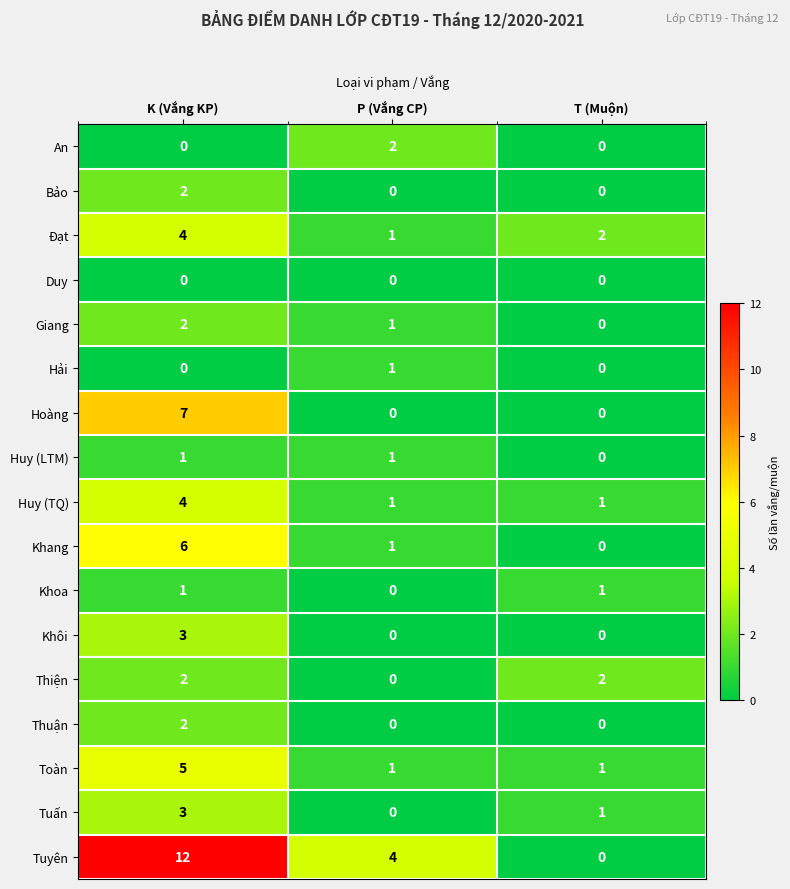

Between P (Vắng CP) and T (Muộn), which series saw the biggest shift?

Tuyên